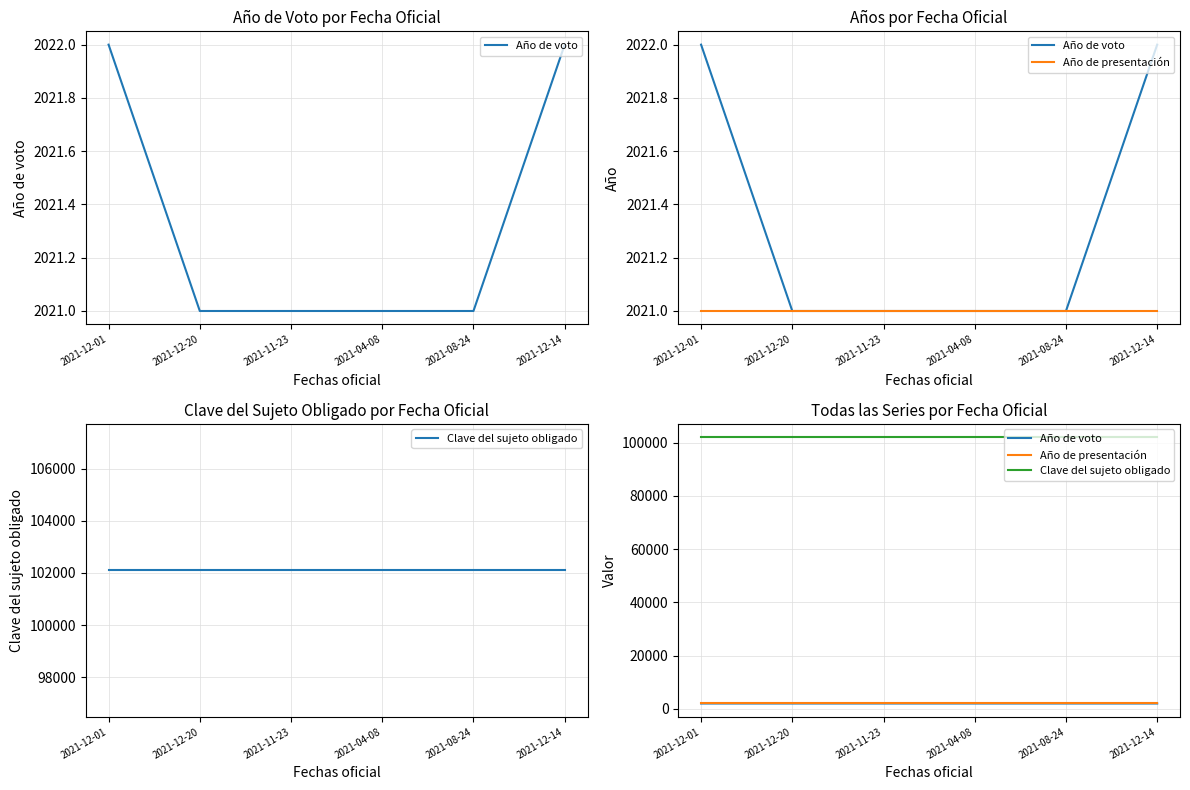

What is the value of the Año de presentación point at the 6th from the left?

2021